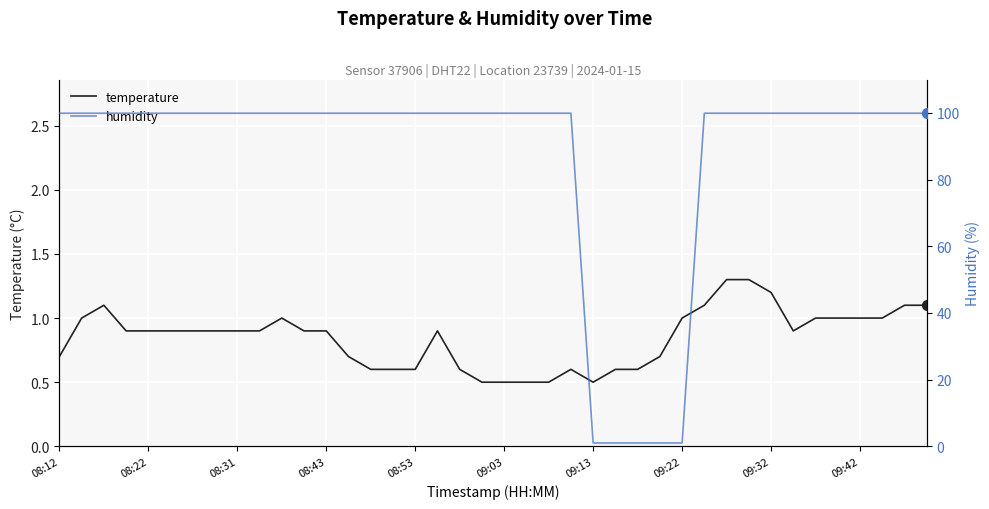

At which category is the sum across all series the highest?

30